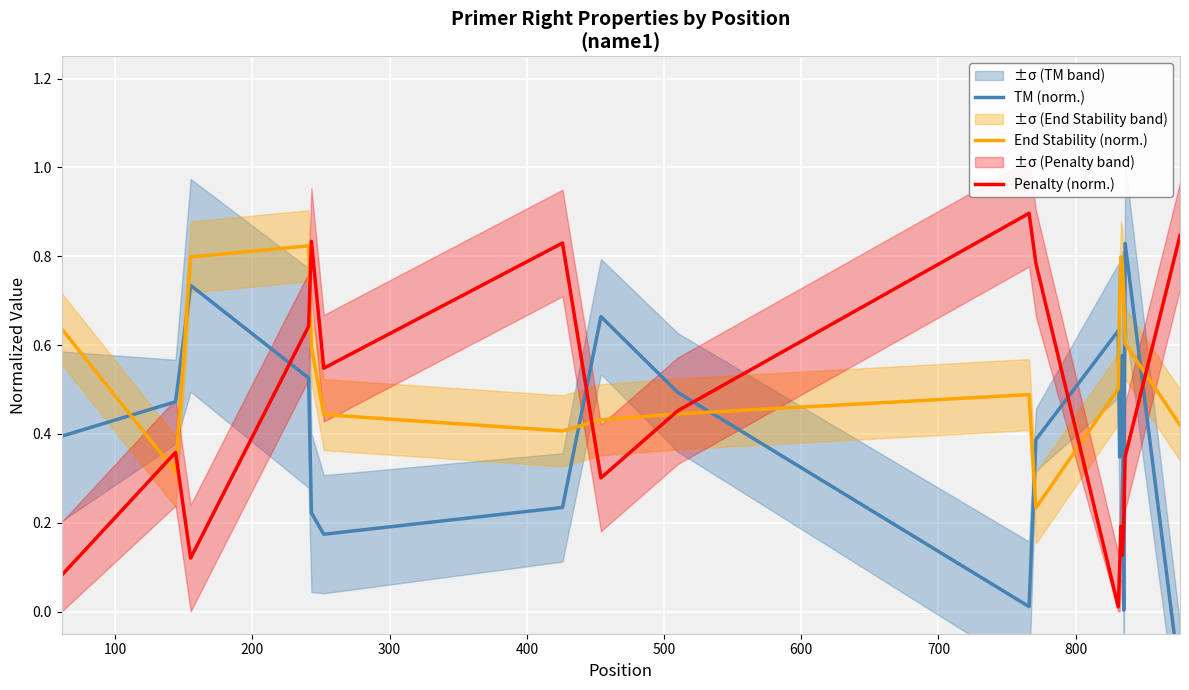

What is the minimum value shown in the chart?

-0.2